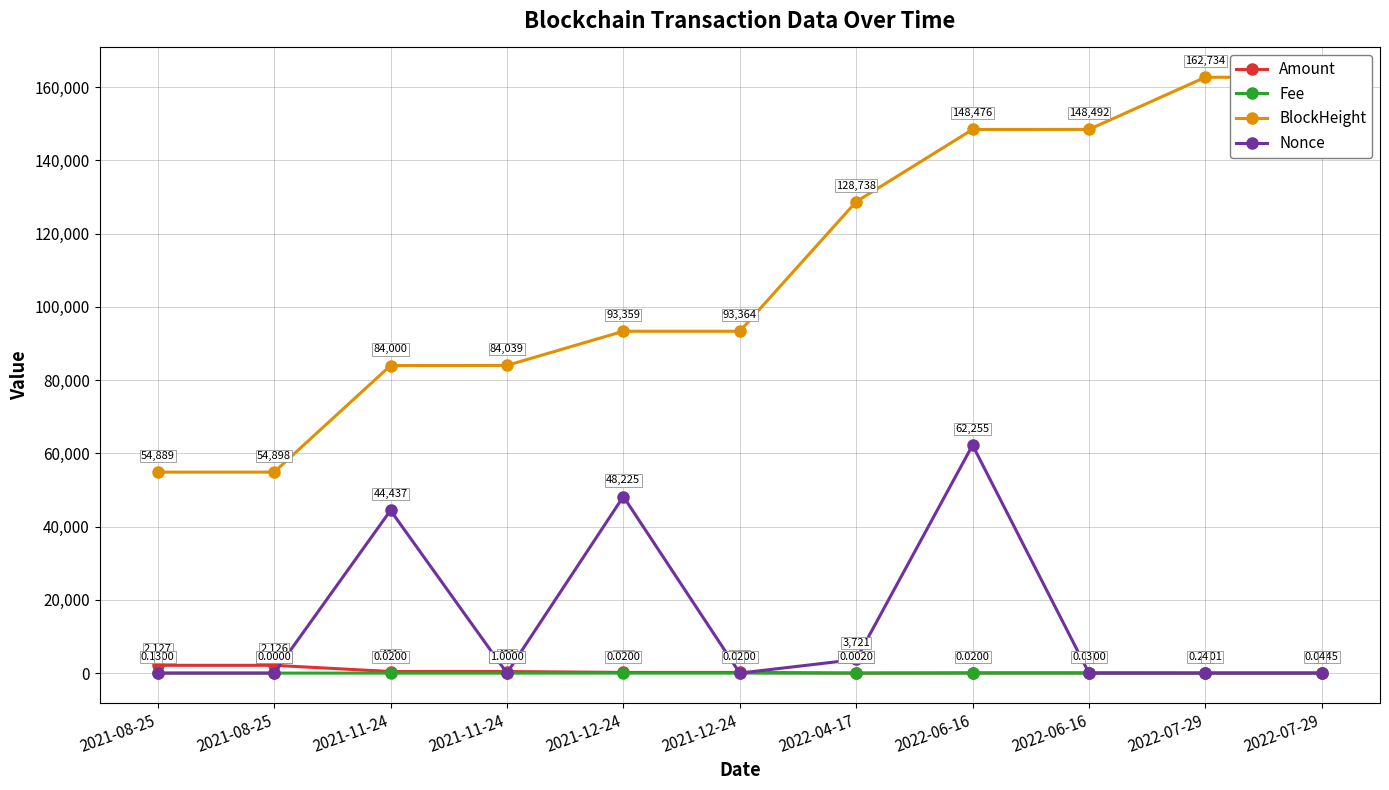

What is the label of the 4th point from the right?

2022-06-16